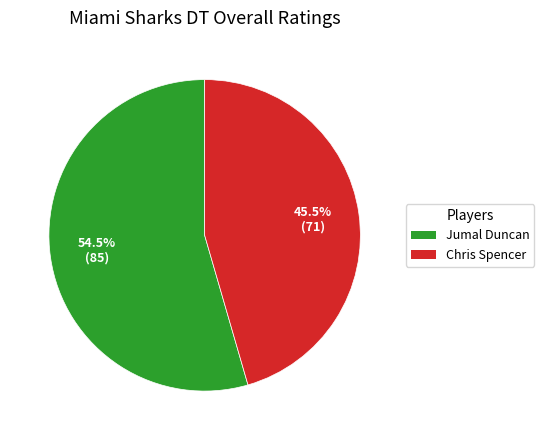

True or false: Chris Spencer accounts for 35% of the total.

False